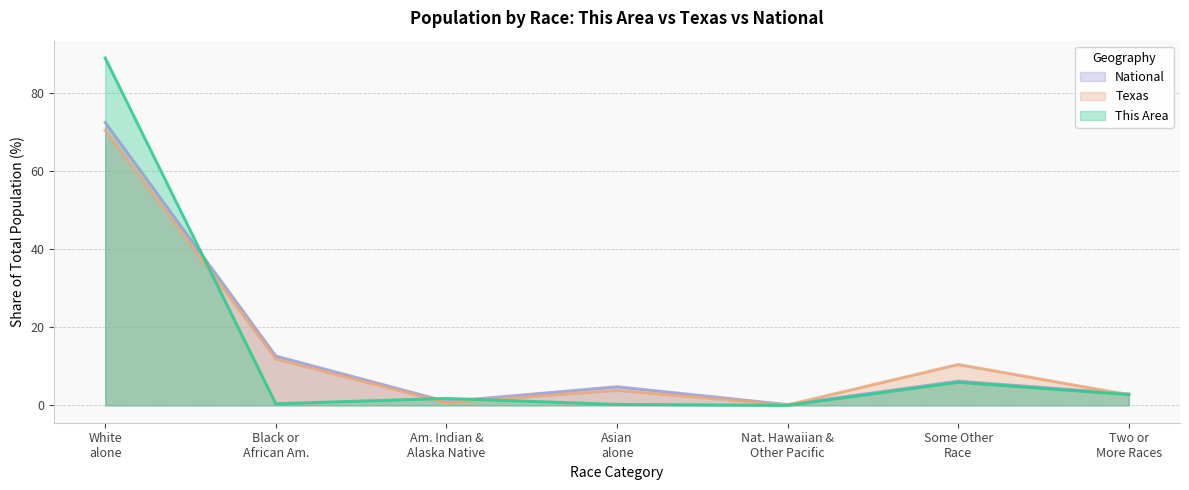

Which series has the largest range (max minus min)?

This Area